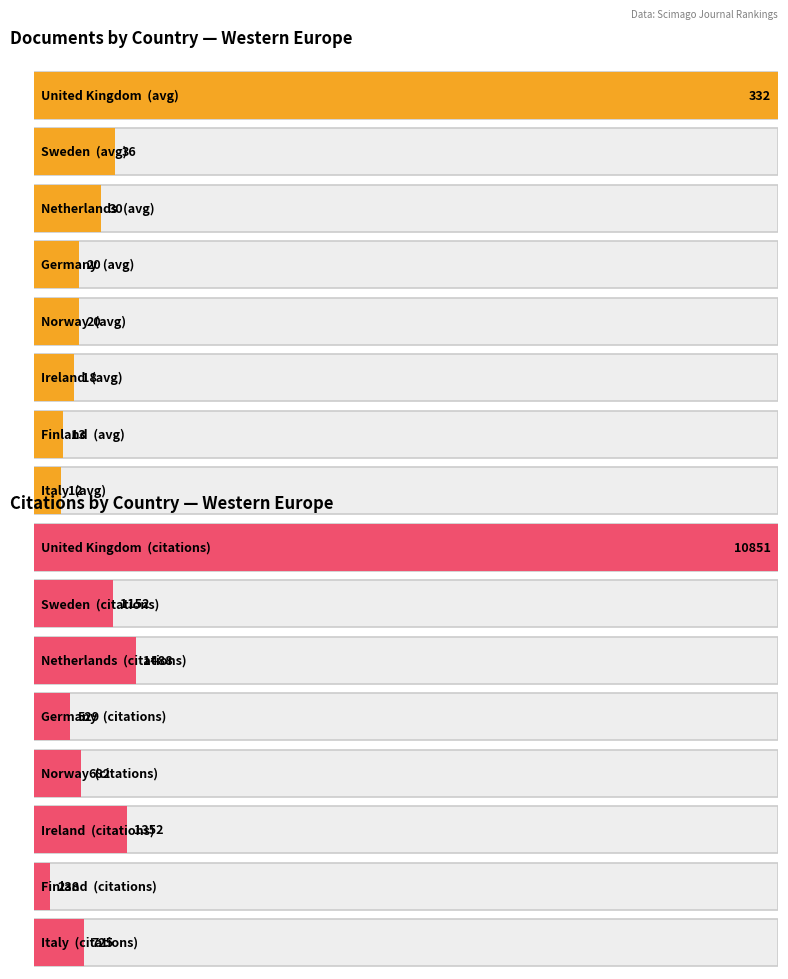

What is the label of the 6th bar from the left?

Ireland